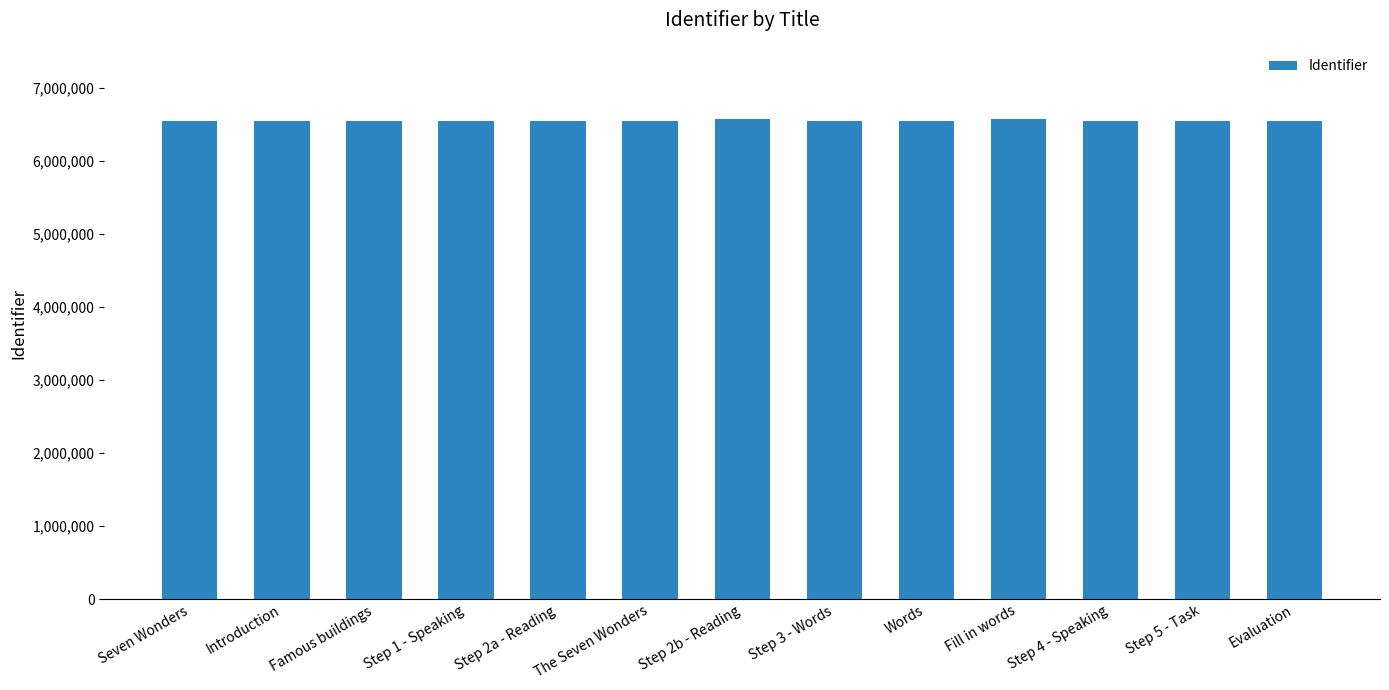

What is the approximate value at Fill in words?

6571783